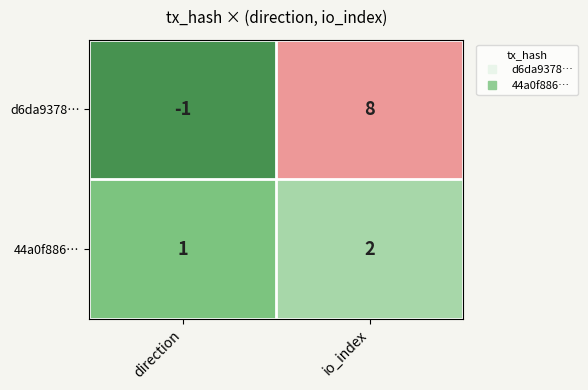

Which series has the largest total across all categories?

d6da9378…